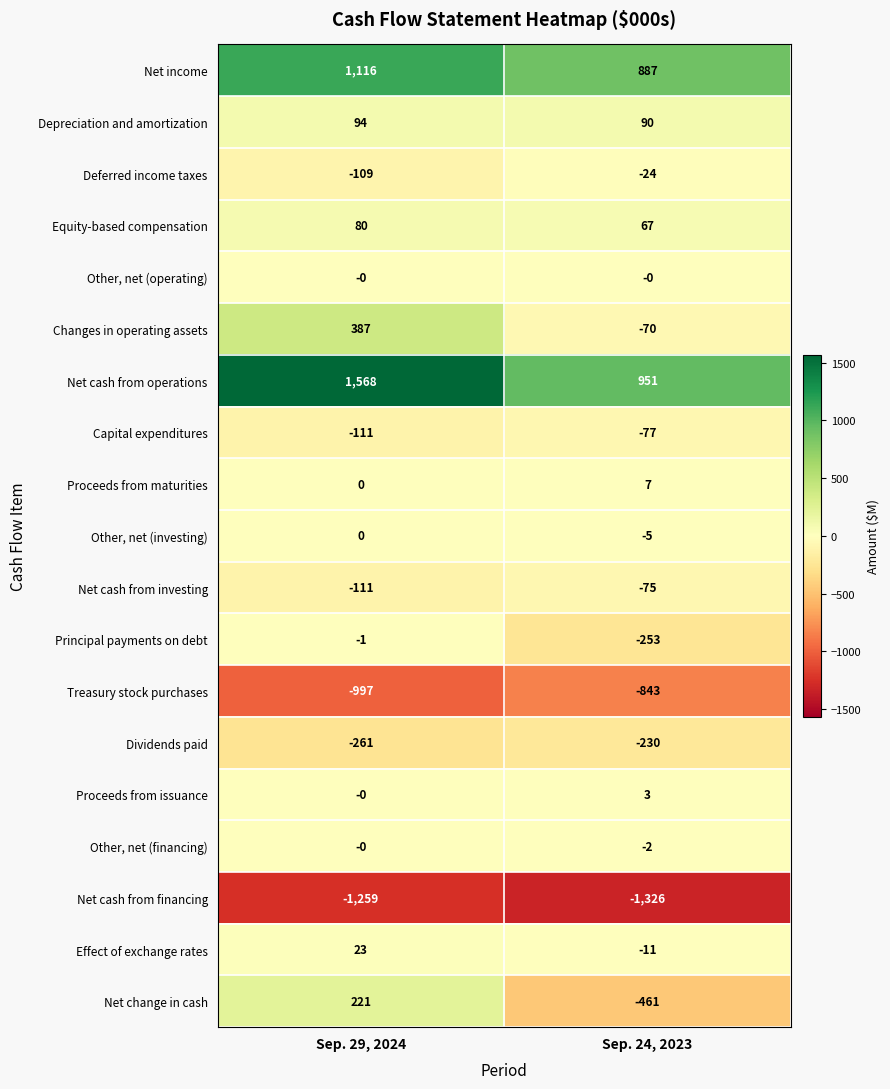

What is the difference between the Changes in operating assets values at Sep. 24, 2023 and Sep. 29, 2024?

457